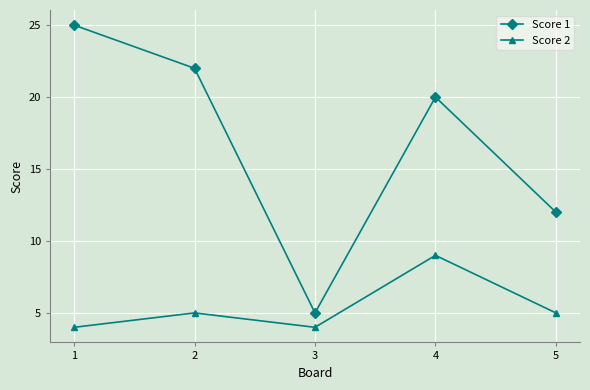

Where is the first local minimum for Score 1?

3